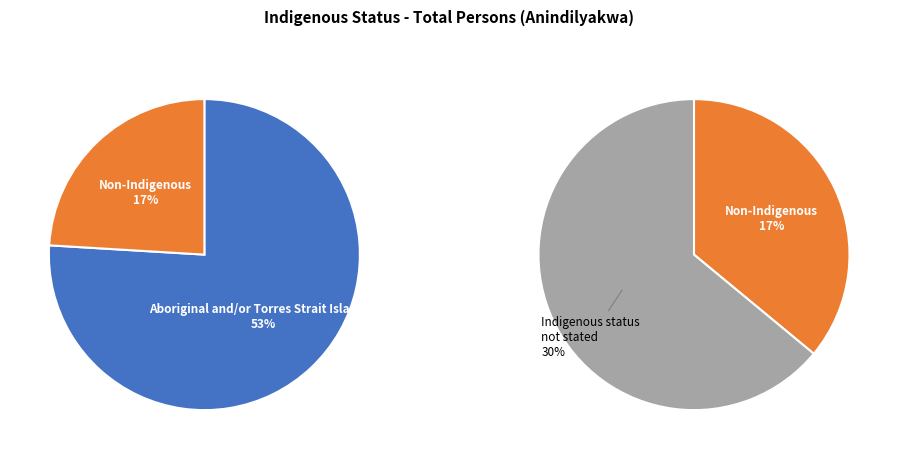

Is there a majority slice in this chart?

Yes